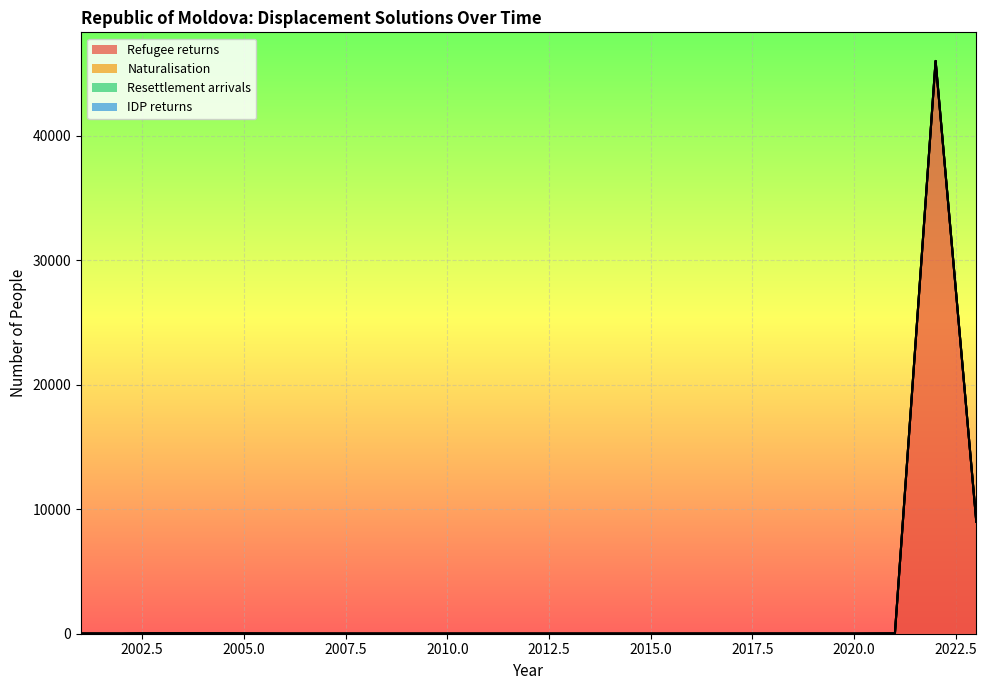

How many series are shown in this chart?

4